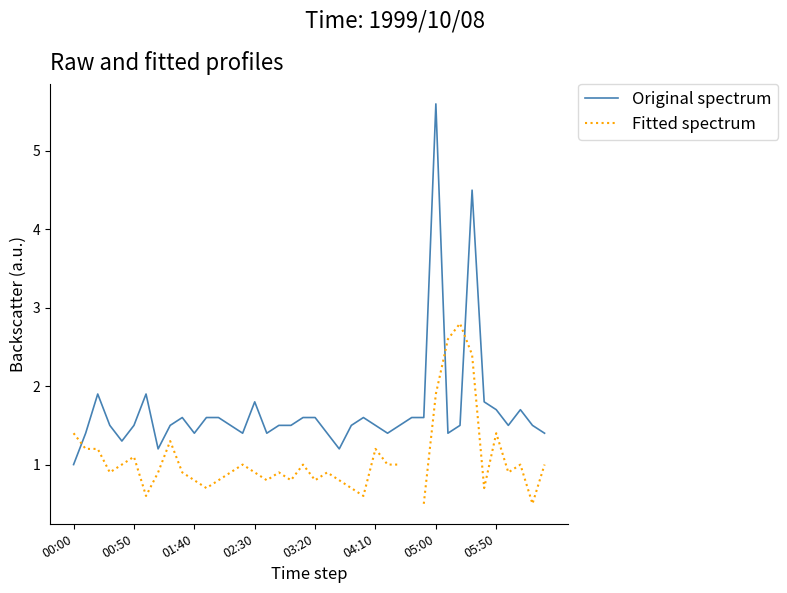

What is the average value of the Original spectrum series?

1.7